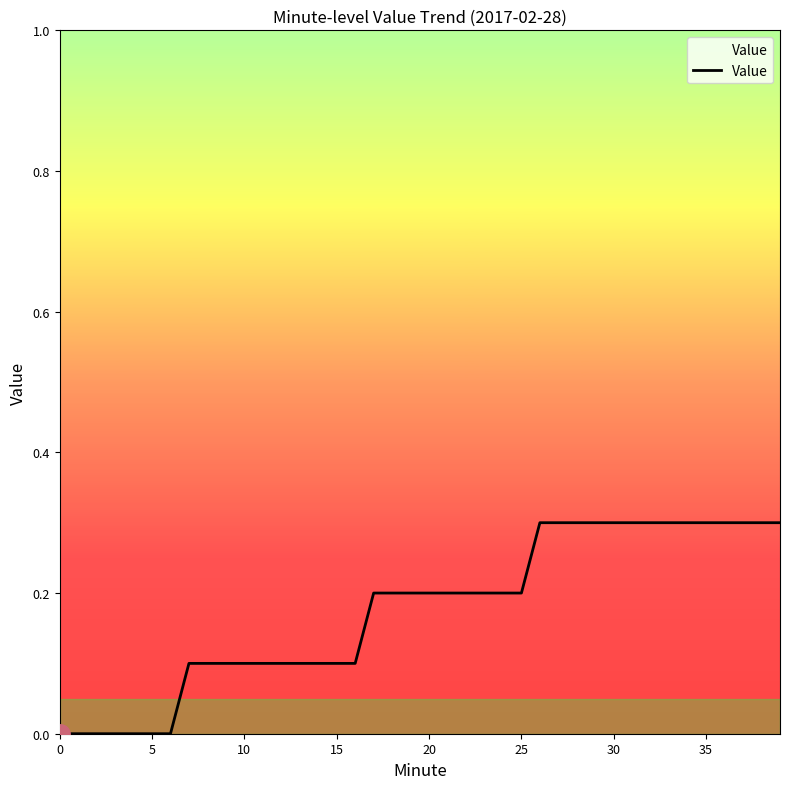

Reading left to right, transcribe all the data shown in this chart.

0.0	0.0	0.0	0.0	0.0	0.0	0.0	0.1	0.1	0.1	0.1	0.1	0.1	0.1	0.1	0.1	0.1	0.2	0.2	0.2	0.2	0.2	0.2	0.2	0.2	0.2	0.3	0.3	0.3	0.3	0.3	0.3	0.3	0.3	0.3	0.3	0.3	0.3	0.3	0.3